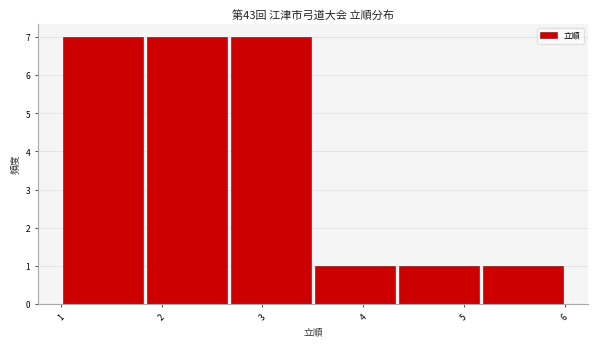

Reading left to right, list every bar in this chart as the range it spans on the x-axis followed by its height. Neither the bar edges nor the heights are printed on the chart, so give them approximately, as read against the axes.

1.0 to 1.8: 7
1.8 to 2.7: 7
2.7 to 3.5: 7
3.5 to 4.3: 1
4.3 to 5.2: 1
5.2 to 6.0: 1